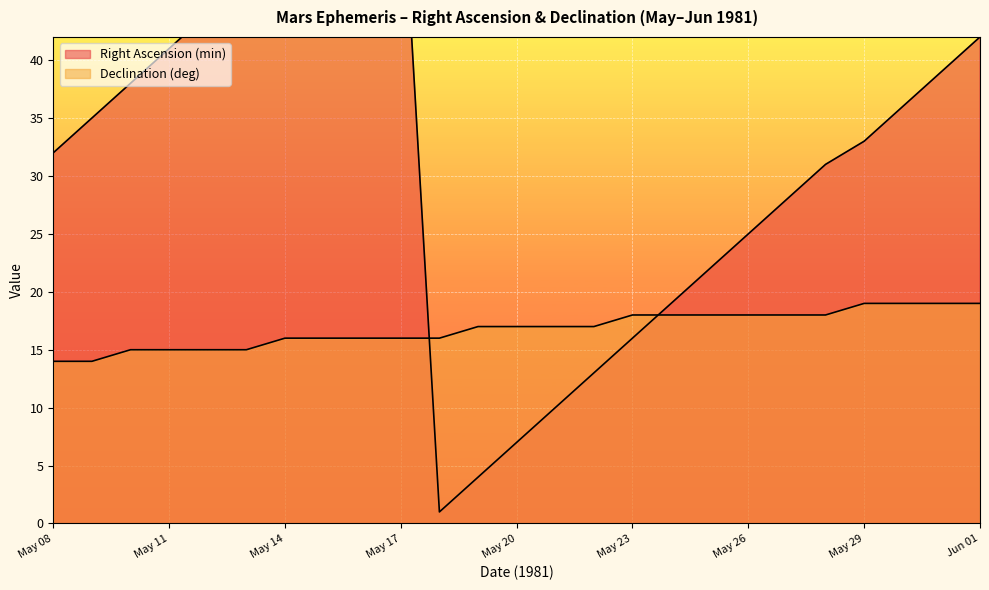

Which series ends up on top after the final intersection of Right Ascension (min) and Declination (deg)?

Right Ascension (min)